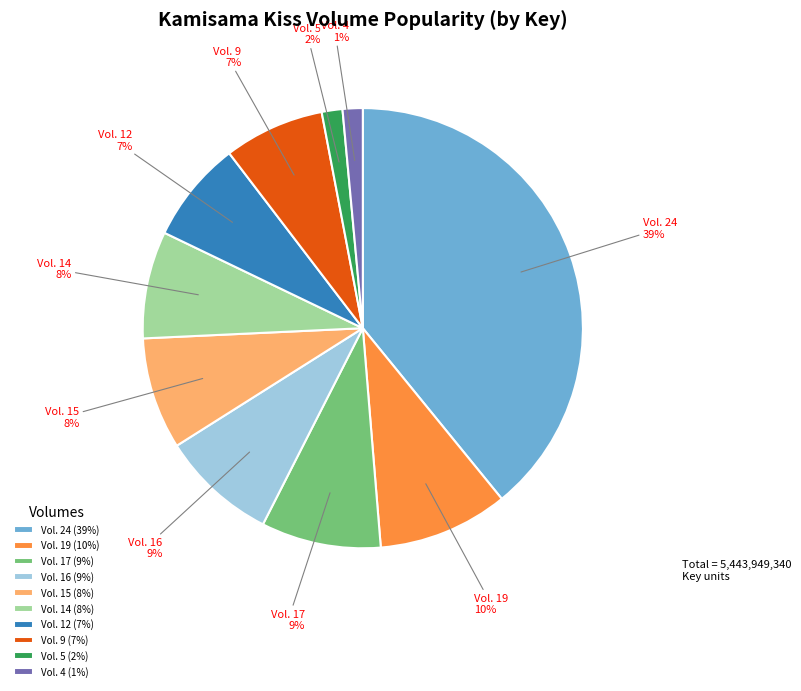

To the nearest percent, what is the difference between the largest and smallest slice percentages?

38%